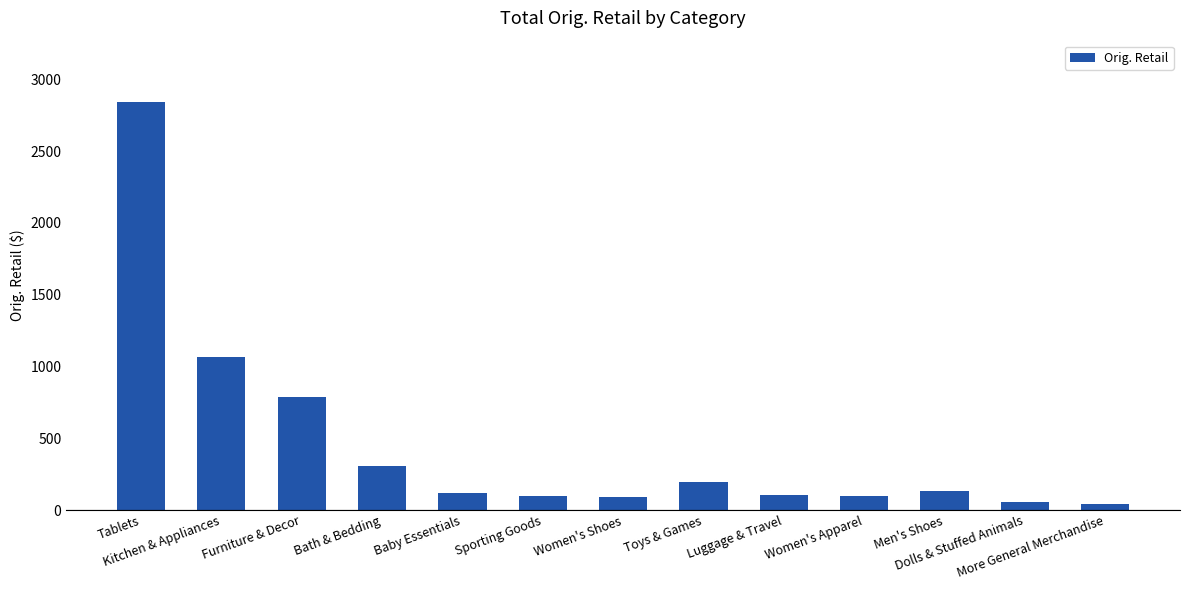

At which label is the value closest to 1441?

Kitchen & Appliances